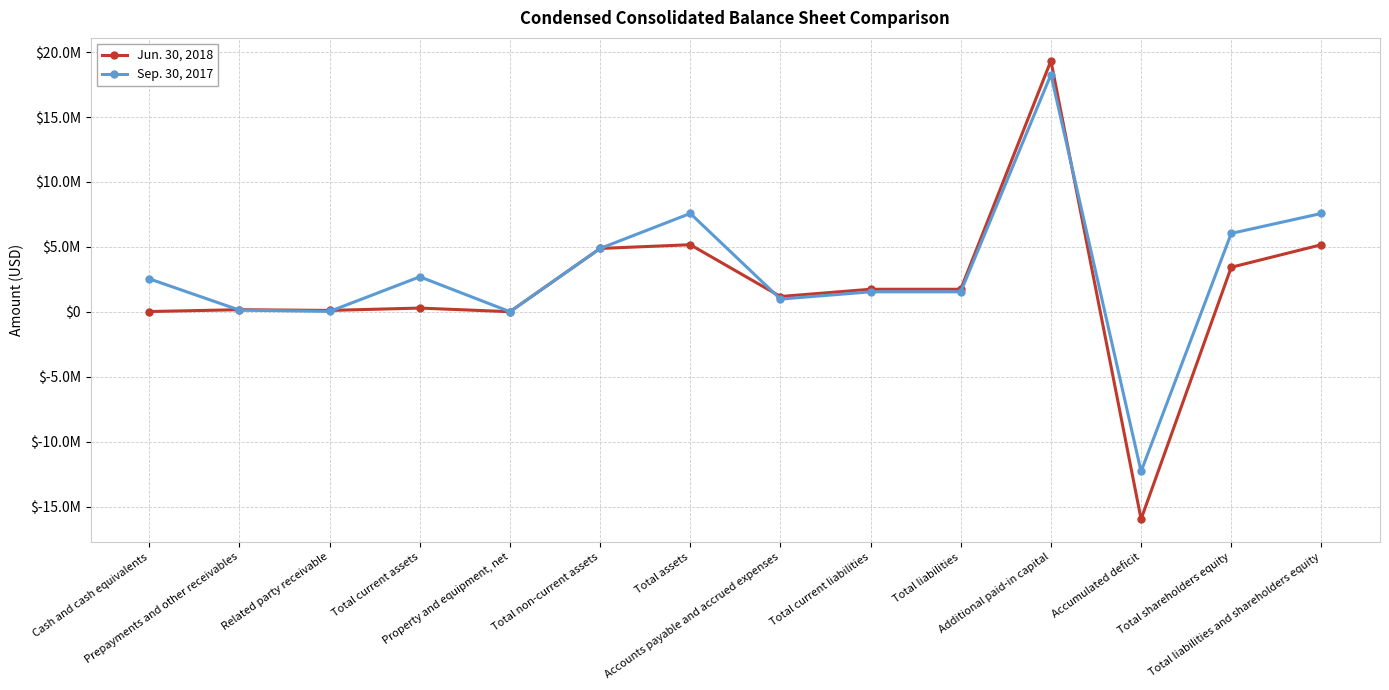

What is the label of the 14th point from the right?

Cash and cash equivalents